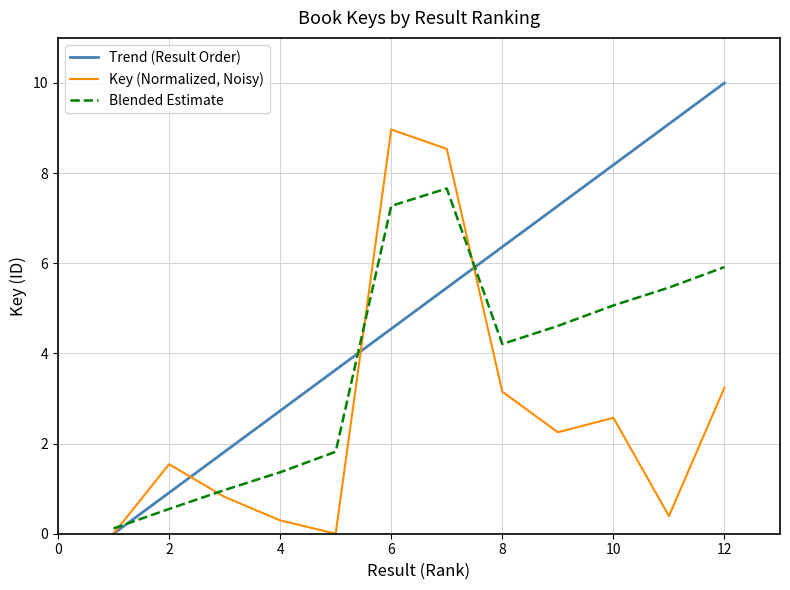

How many values in the Blended Estimate series are below 4?

5